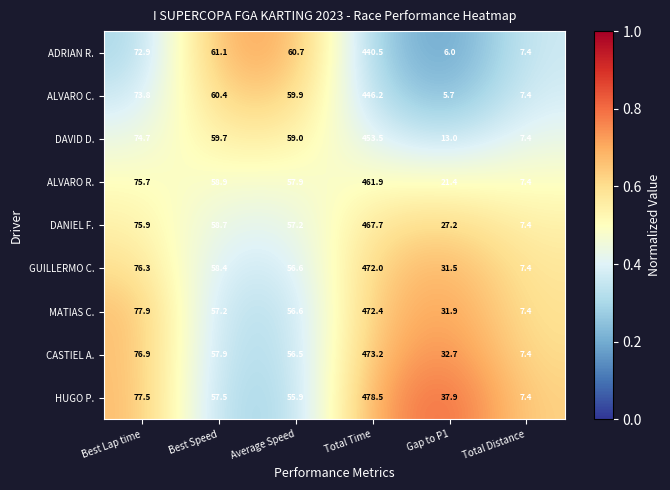

How many distinct data groups are displayed?

9